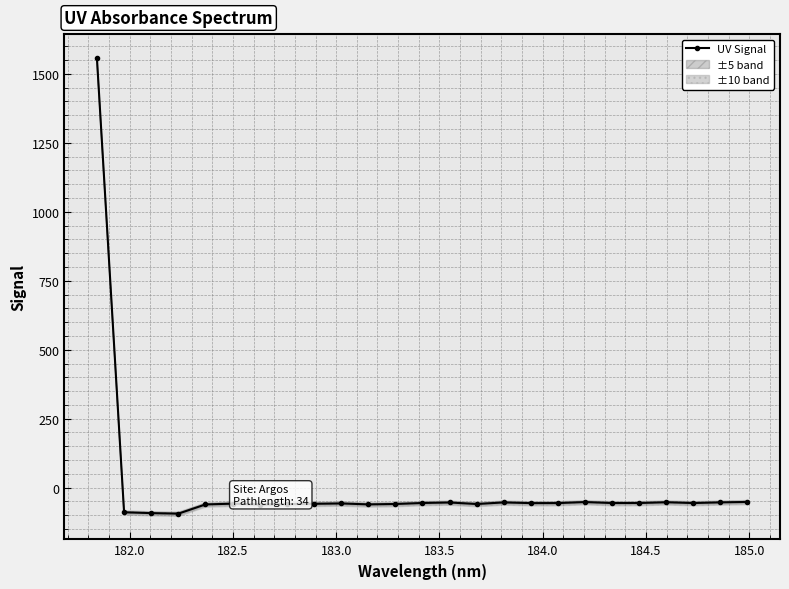

Is this an area chart (filled region under the line)?

No